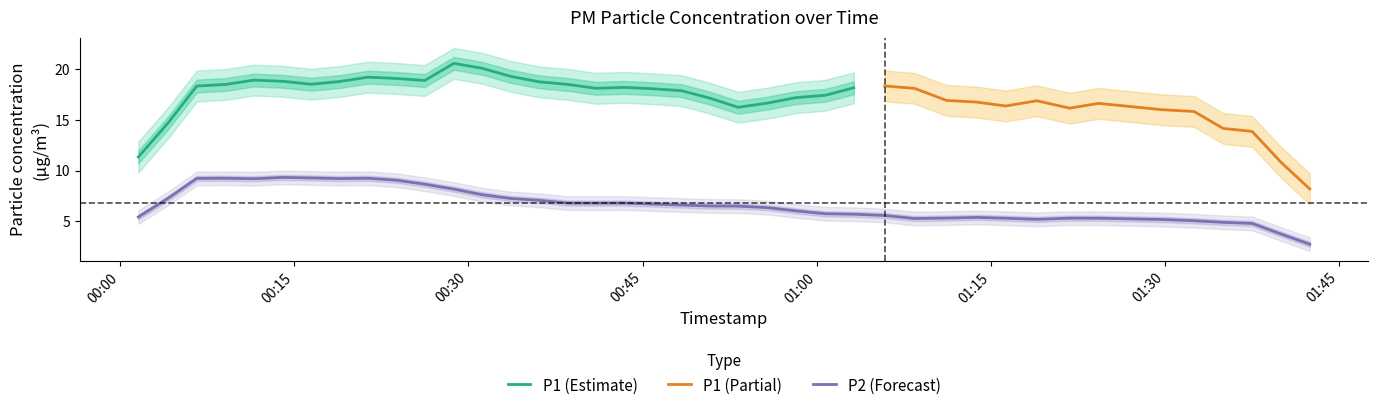

What is the minimum value for P1 (Estimate)?

11.4